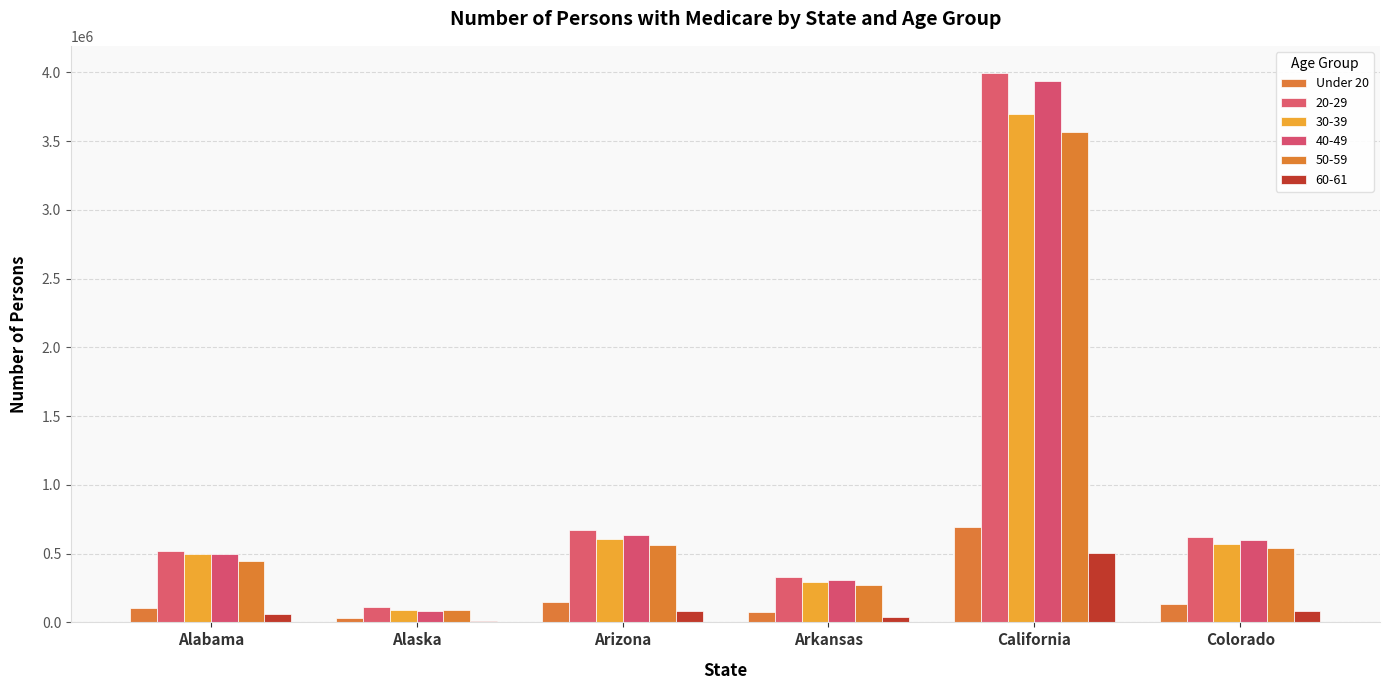

What is the minimum value shown in the chart?

28882